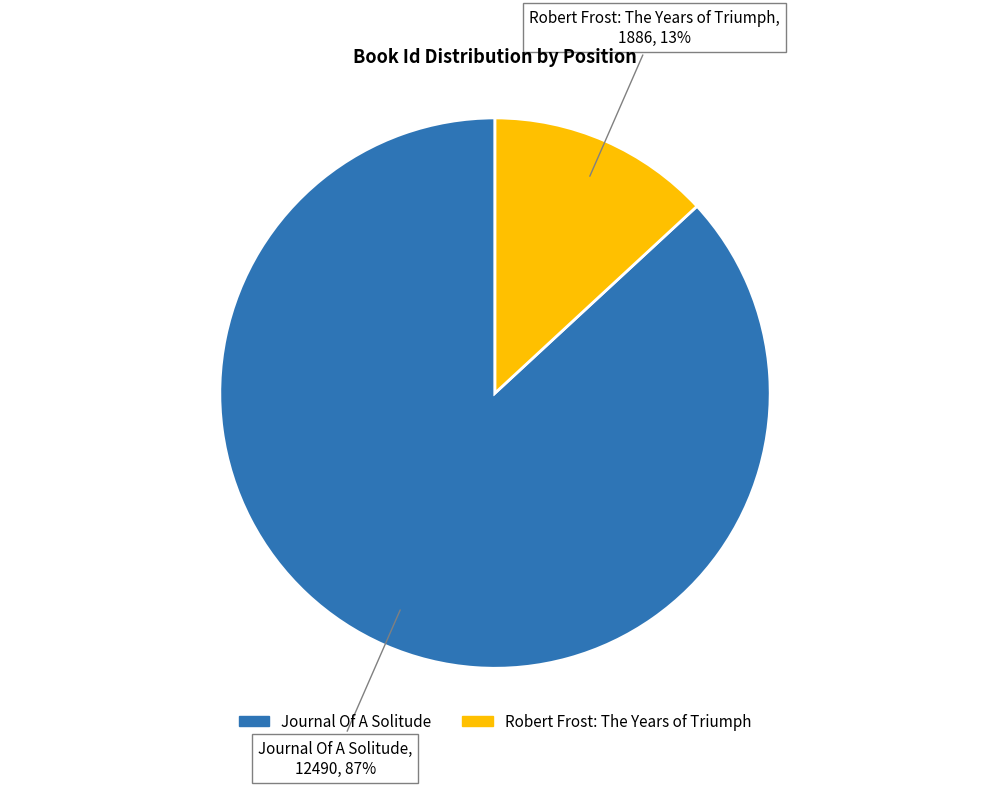

Count the number of slices in the pie.

2